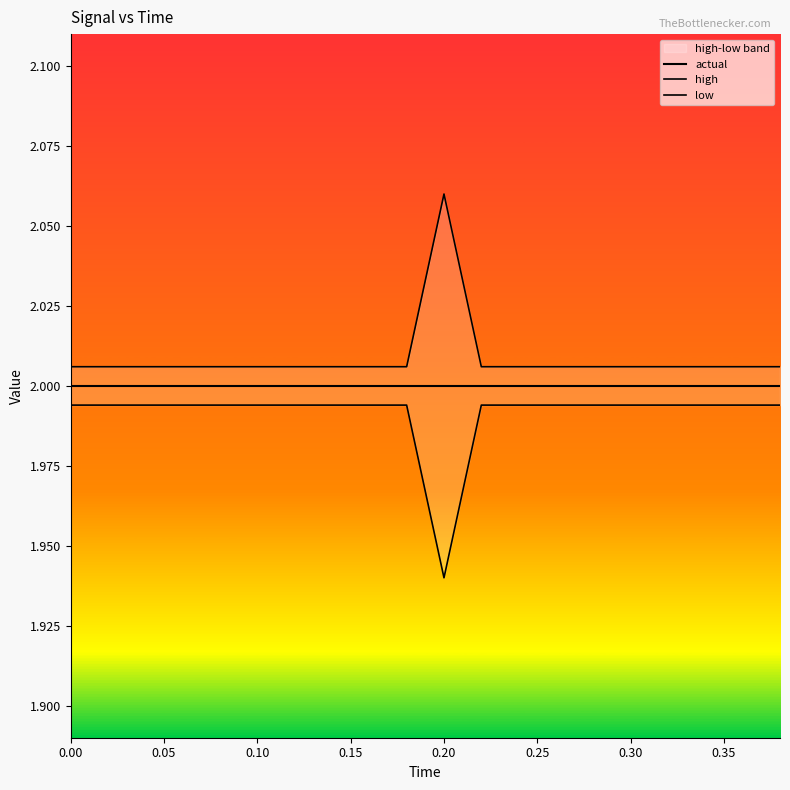

How many high values are between 2 and 3?

20